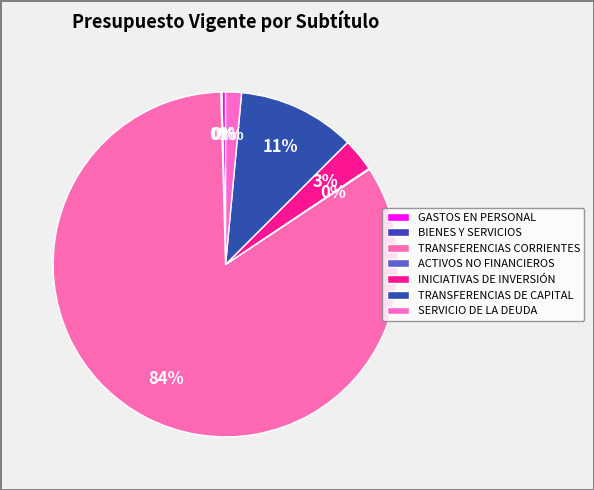

Does any single category account for the majority?

Yes